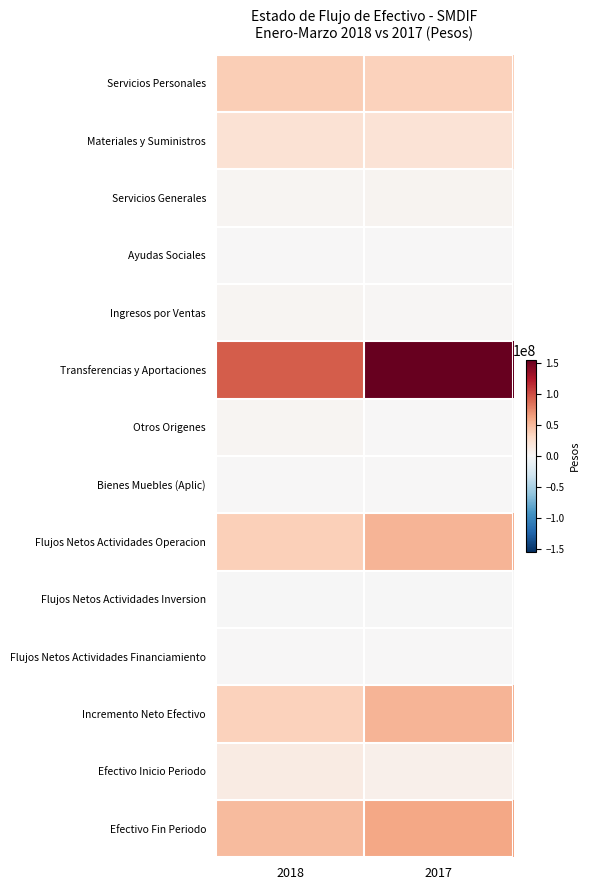

Which series changed the most between 2018 and 2017?

Transferencias y Aportaciones